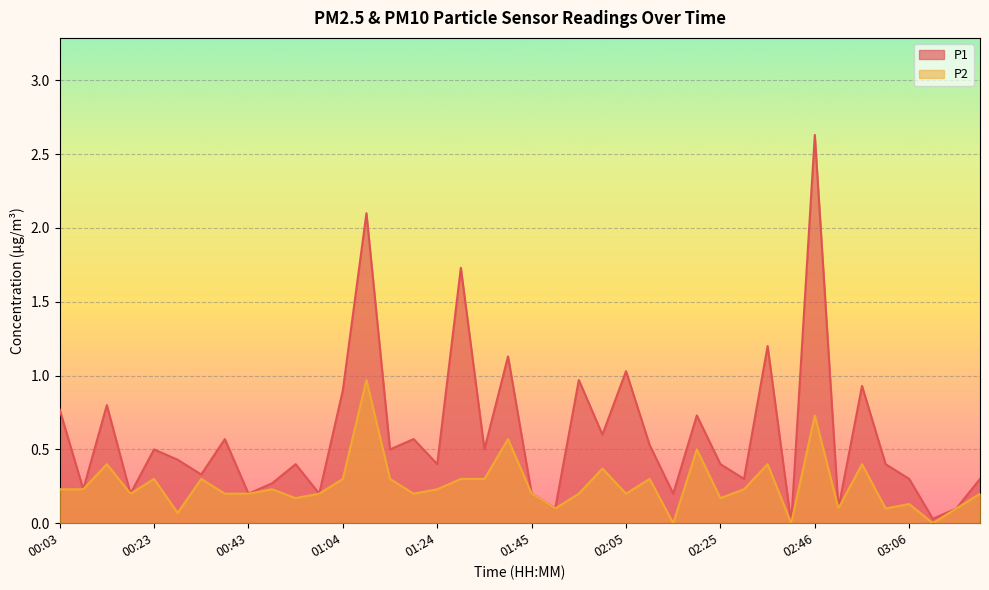

Is the value of P1 at 02:41 greater than the value of P2 at 03:16?

No